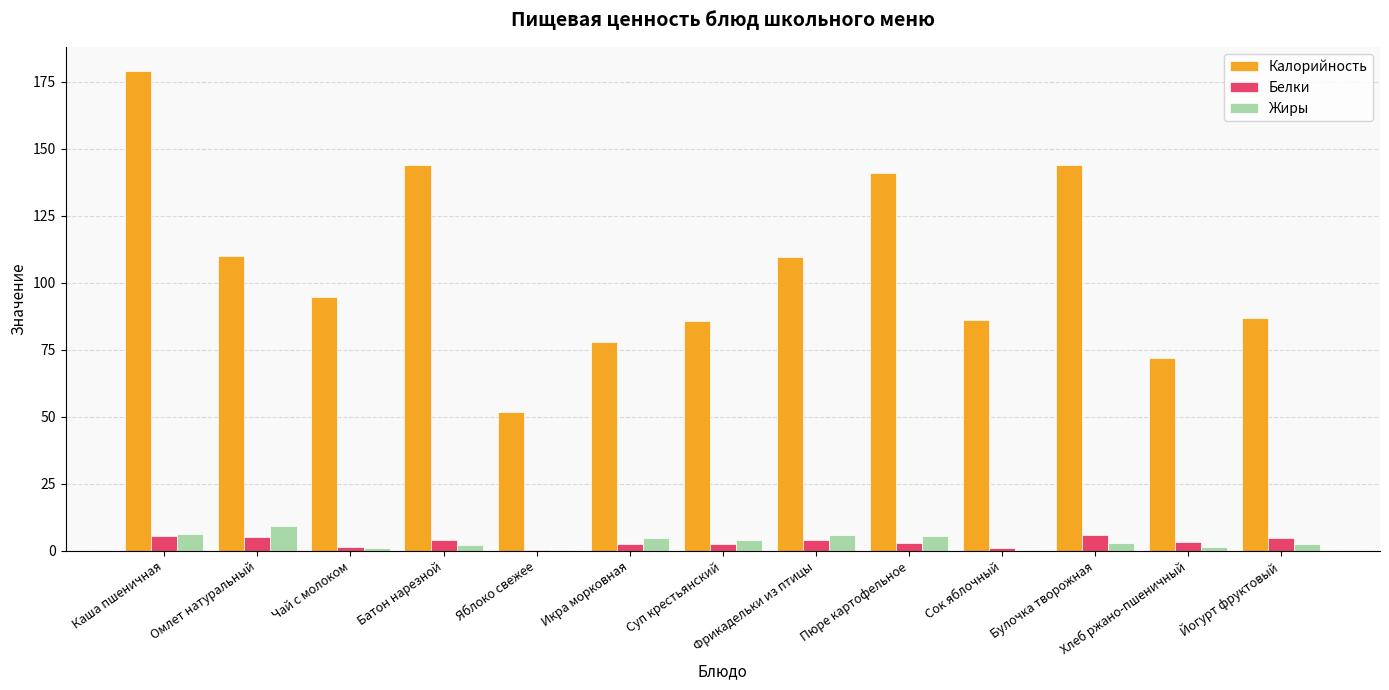

Read the Калорийность value at Омлет натуральный.

110.0